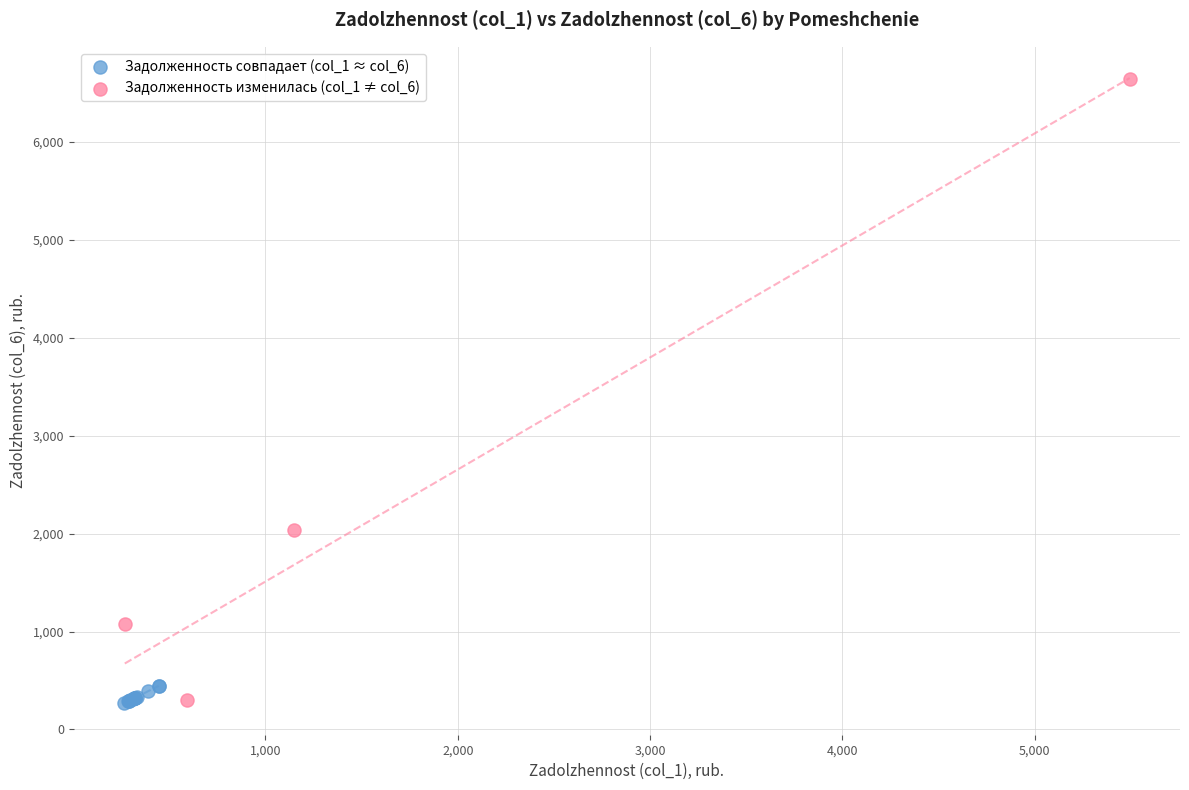

Which series has the largest Y range (max minus min)?

Задолженность изменилась (col_1 ≠ col_6)